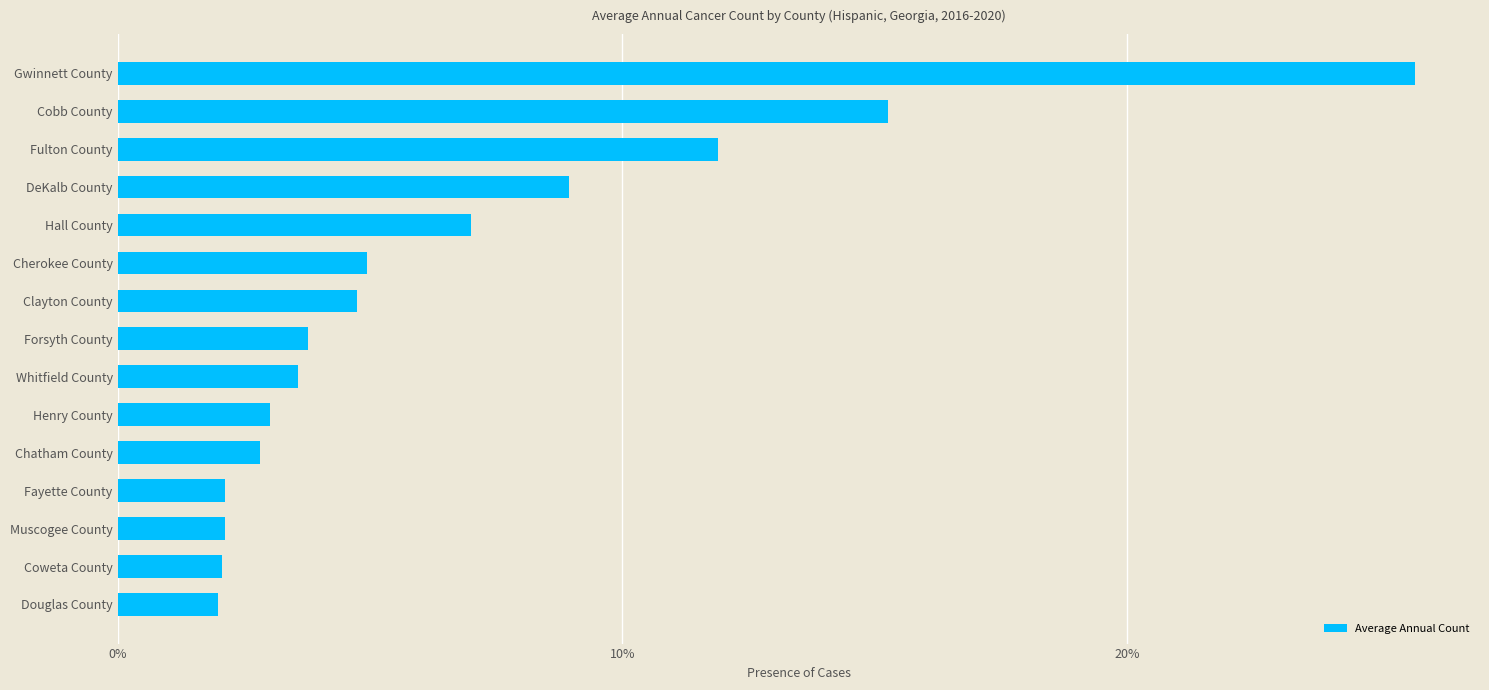

Does the chart contain any negative values?

No